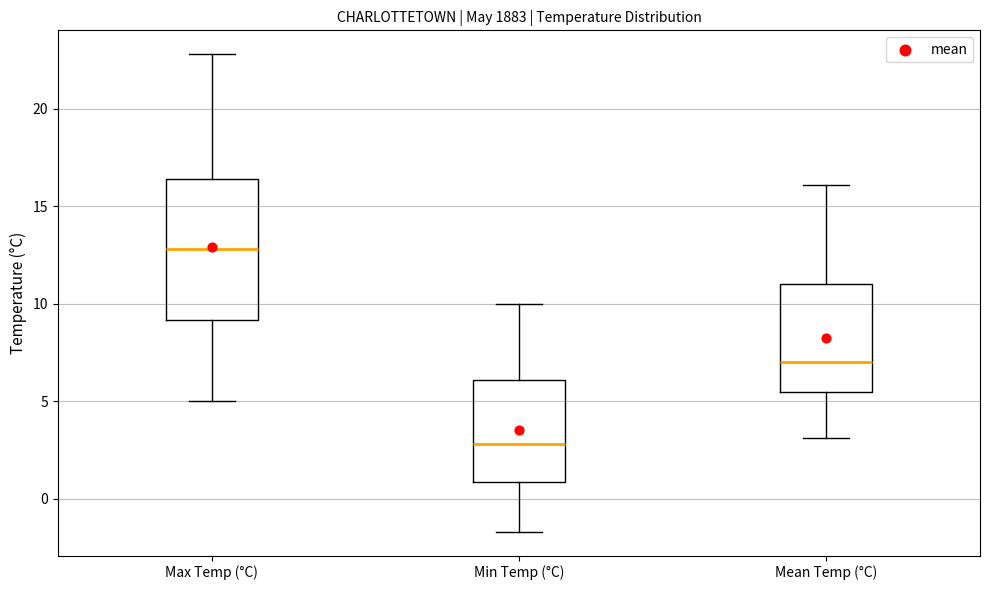

Reading left to right, read every box against the y-axis: the position of its median line, the range the box covers, and the ends of its whiskers. The values are not printed on the chart, so give them approximately, as read against the axis.

Max Temp (°C): median 13.0, box 9.0 to 16.5, whiskers 5.0 to 23.0
Min Temp (°C): median 3.0, box 1.0 to 6.0, whiskers -1.5 to 10.0
Mean Temp (°C): median 7.0, box 5.5 to 11.0, whiskers 3.0 to 16.0